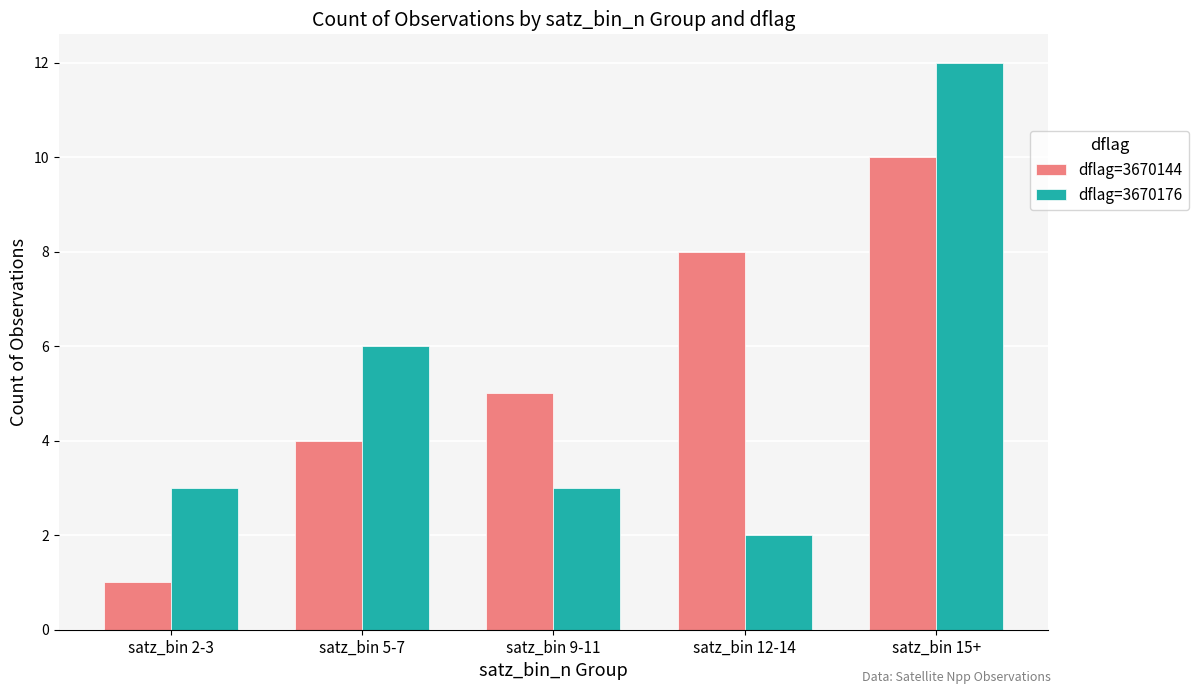

What is the spread (max minus min) of values at satz_bin 12-14?

6